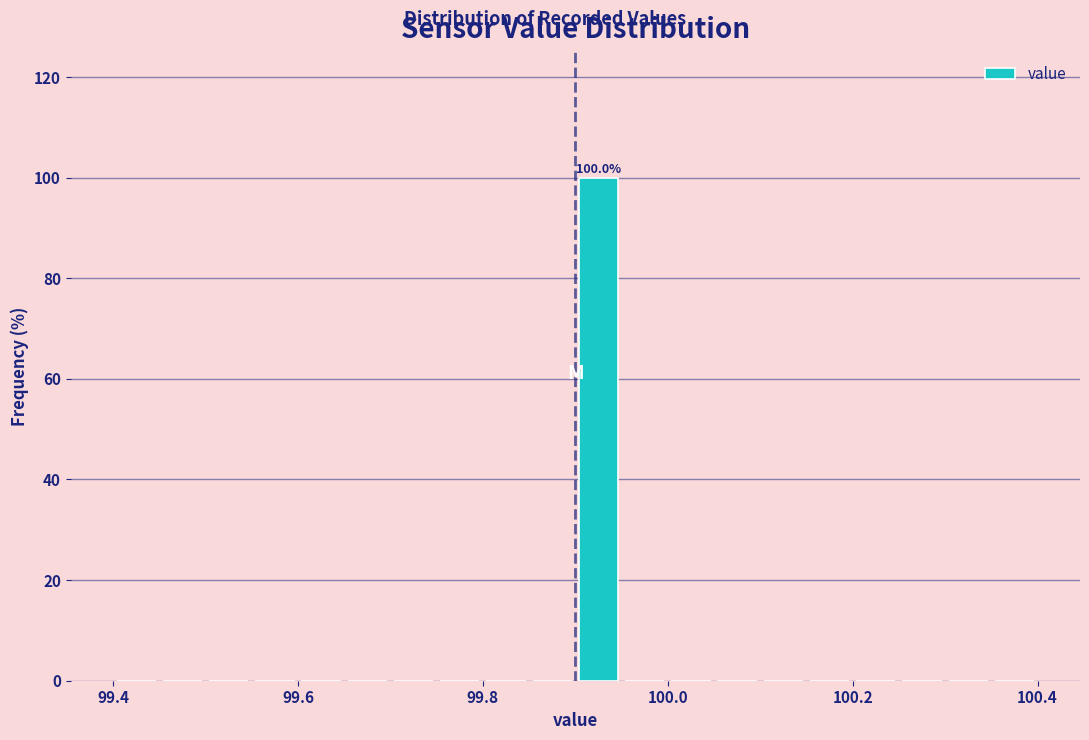

Around what value on the x-axis is the tallest bar? Give the approximate position of its centre, as read against the axis.

99.92